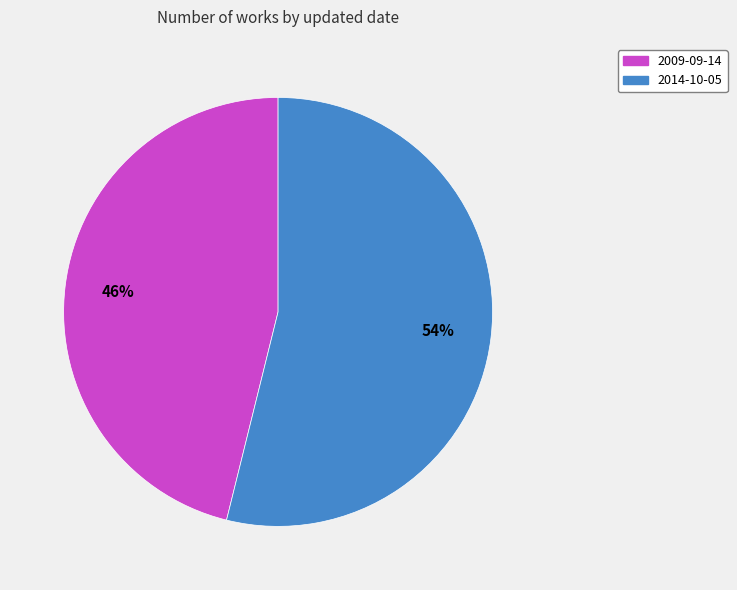

What percentage is the 2014-10-05 slice, to the nearest percent?

54%